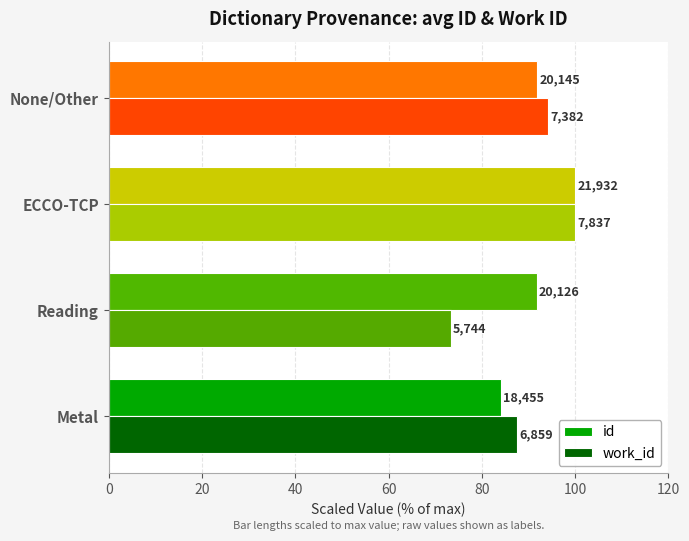

What are all the series names shown in the legend?

id, work_id